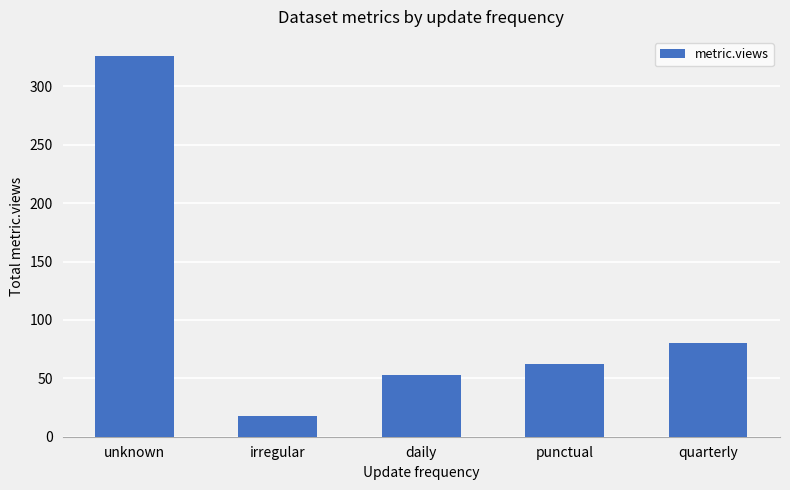

What is the maximum value shown in the chart?

326